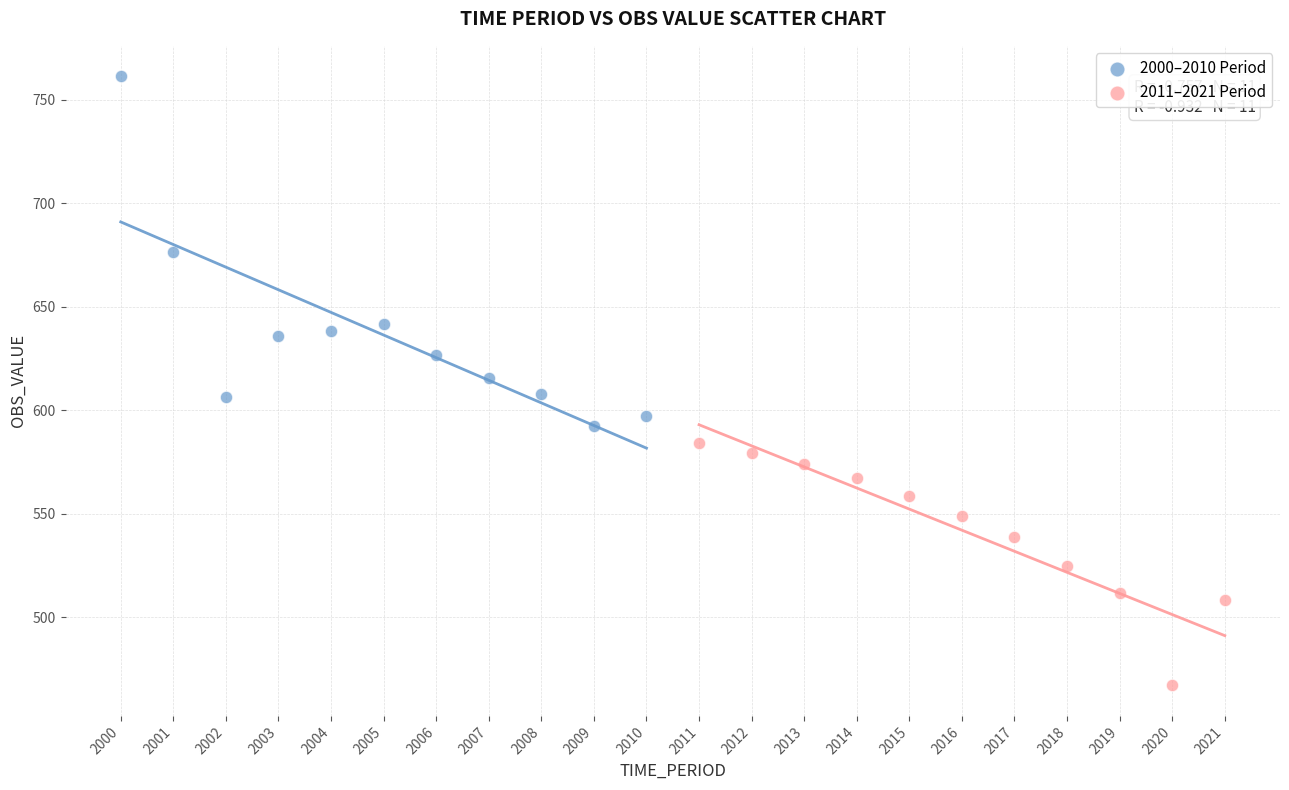

Which series has the widest spread of Y values?

2000–2010 Period